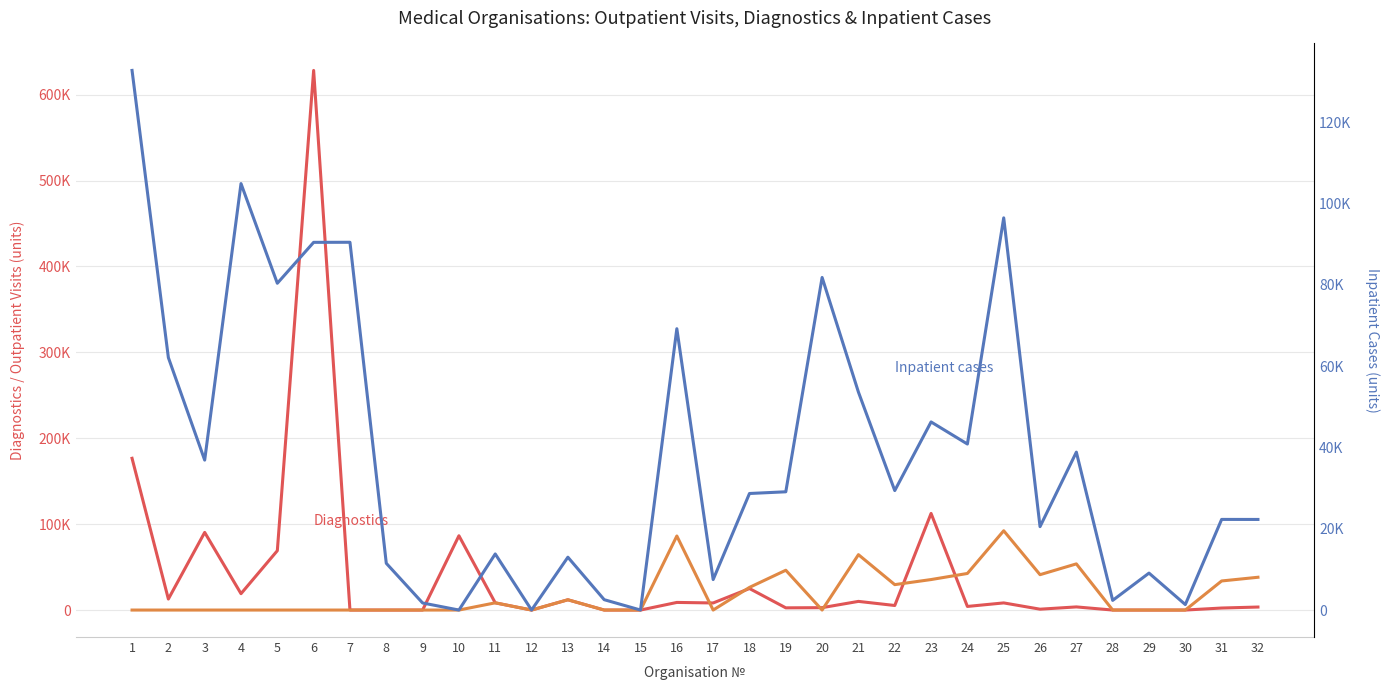

Where do Inpatient cases and Diagnostics first cross each other?

1 and 2